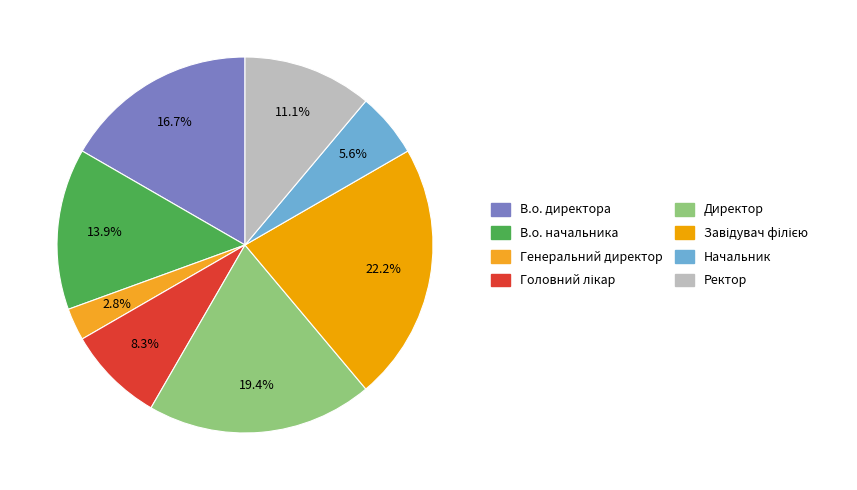

Do В.о. начальника and Генеральний директор together represent more than half of the pie?

No